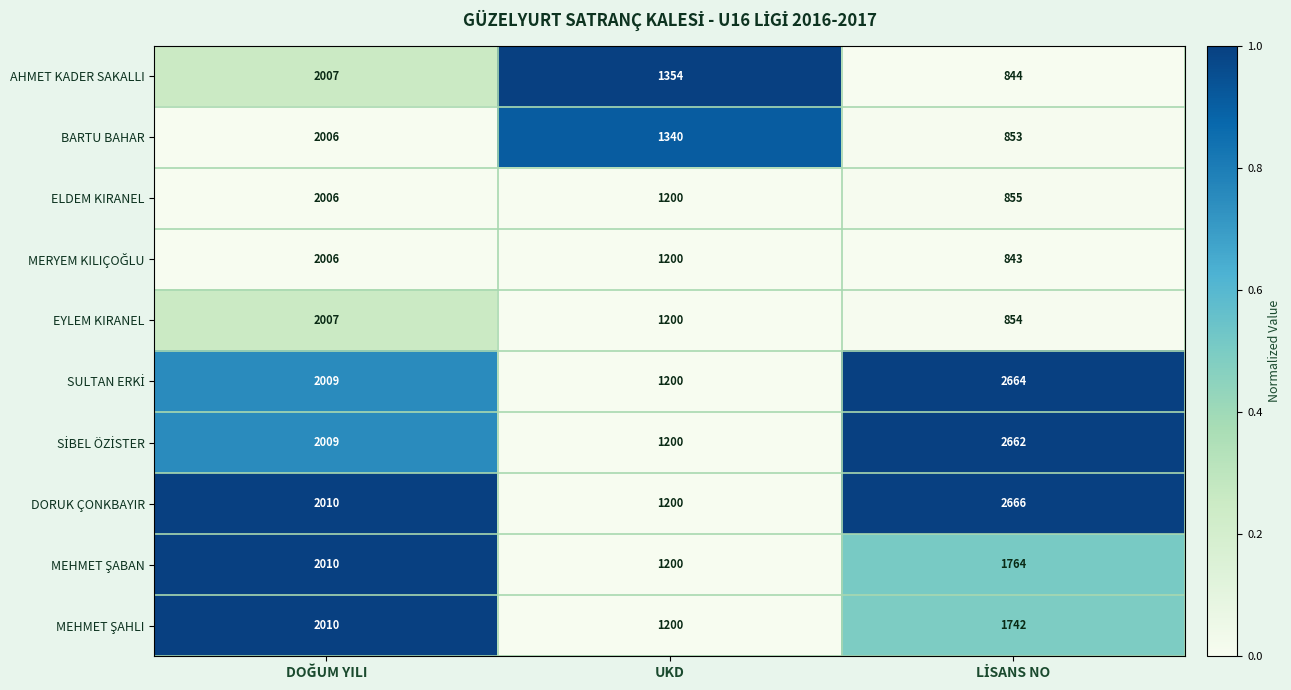

Is it true that ELDEM KIRANEL equals 1873 at UKD?

False